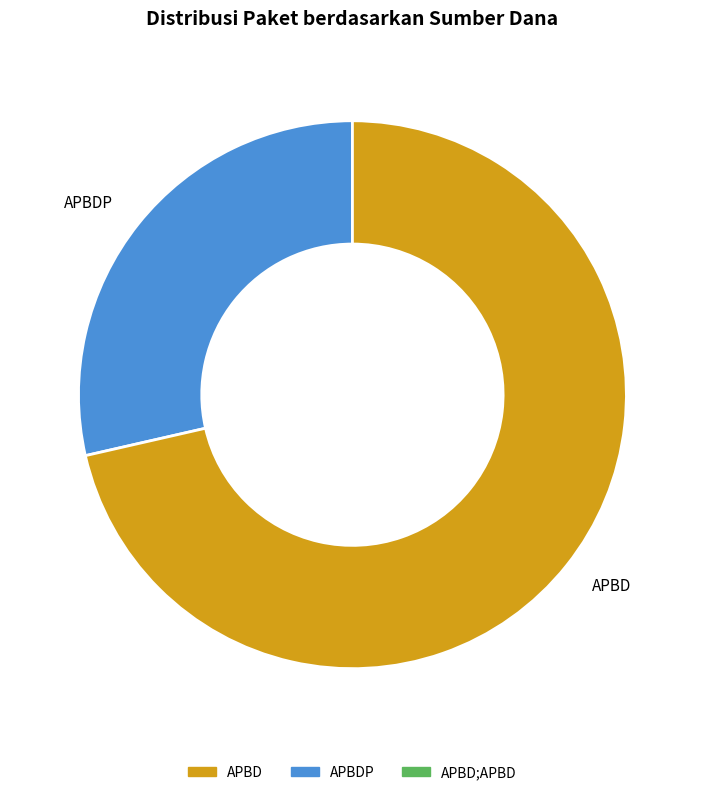

Which category accounts for the majority?

APBD